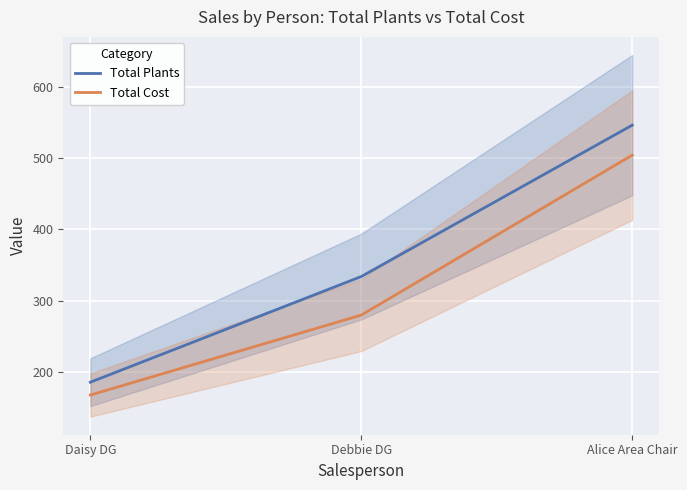

Is this an area chart (filled region under the line)?

No